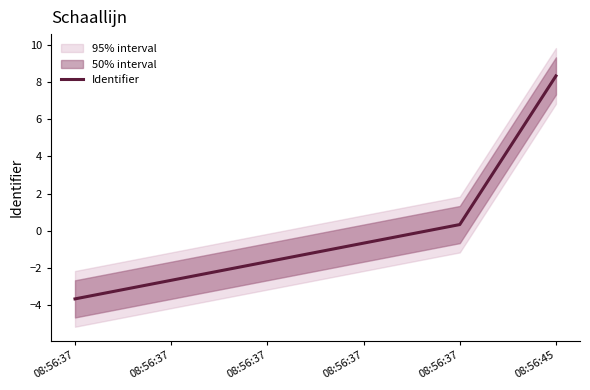

At which label does the data first exceed 0?

08:56:37